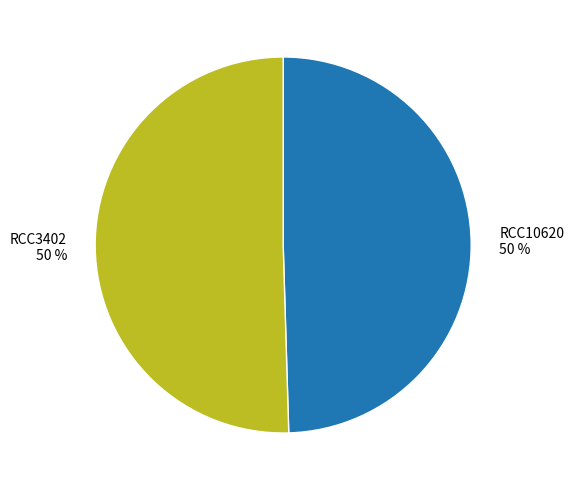

How many segments does this pie chart have?

2